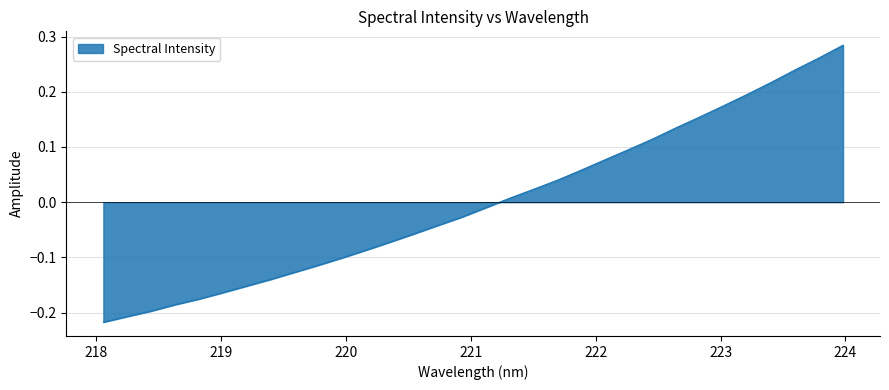

What is the difference between the maximum and minimum values?

0.5